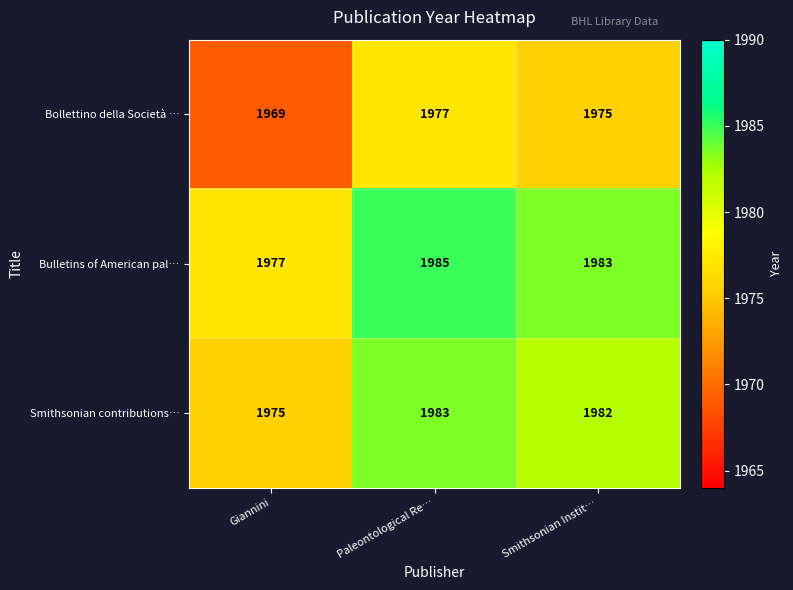

Reading left to right, list all the values displayed in this chart.

Bollettino della Società …: 1969	1977	1975
Bulletins of American pal…: 1977	1985	1983
Smithsonian contributions…: 1975	1983	1982